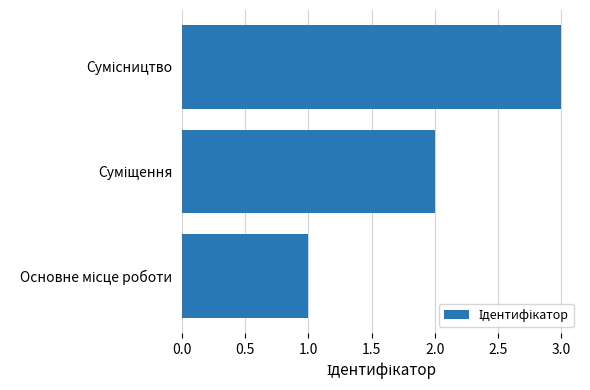

What is the greatest value displayed?

3